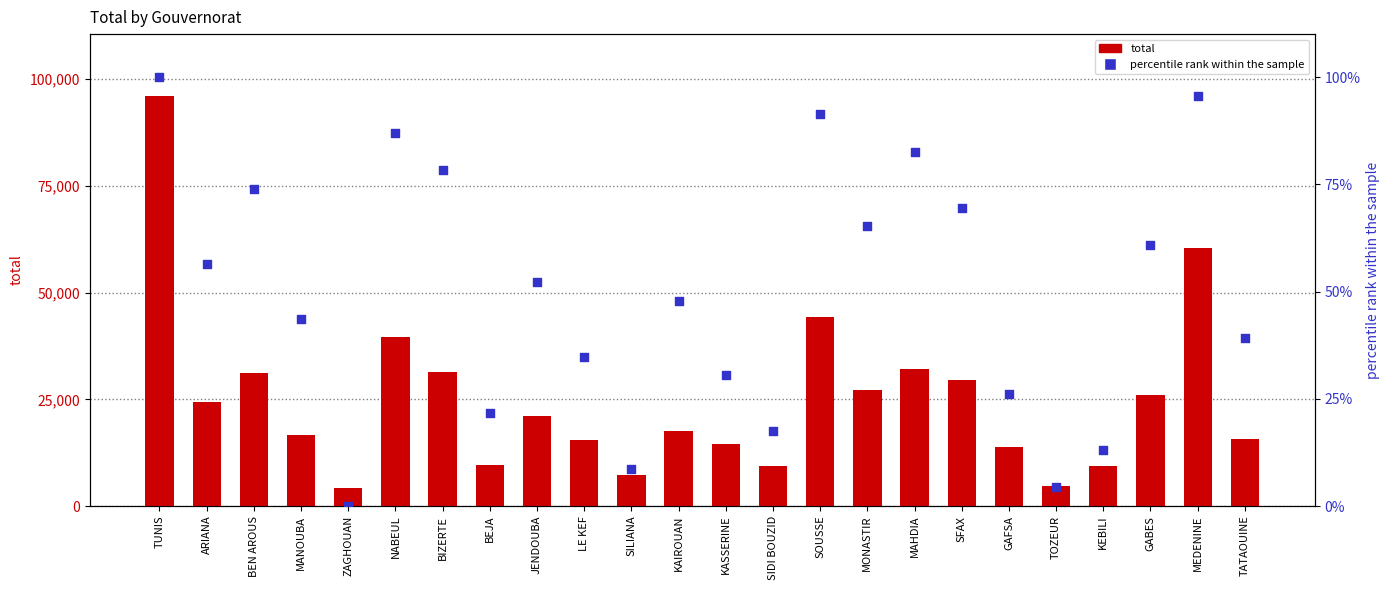

What is the total value across all series at MAHDIA?

32178.6